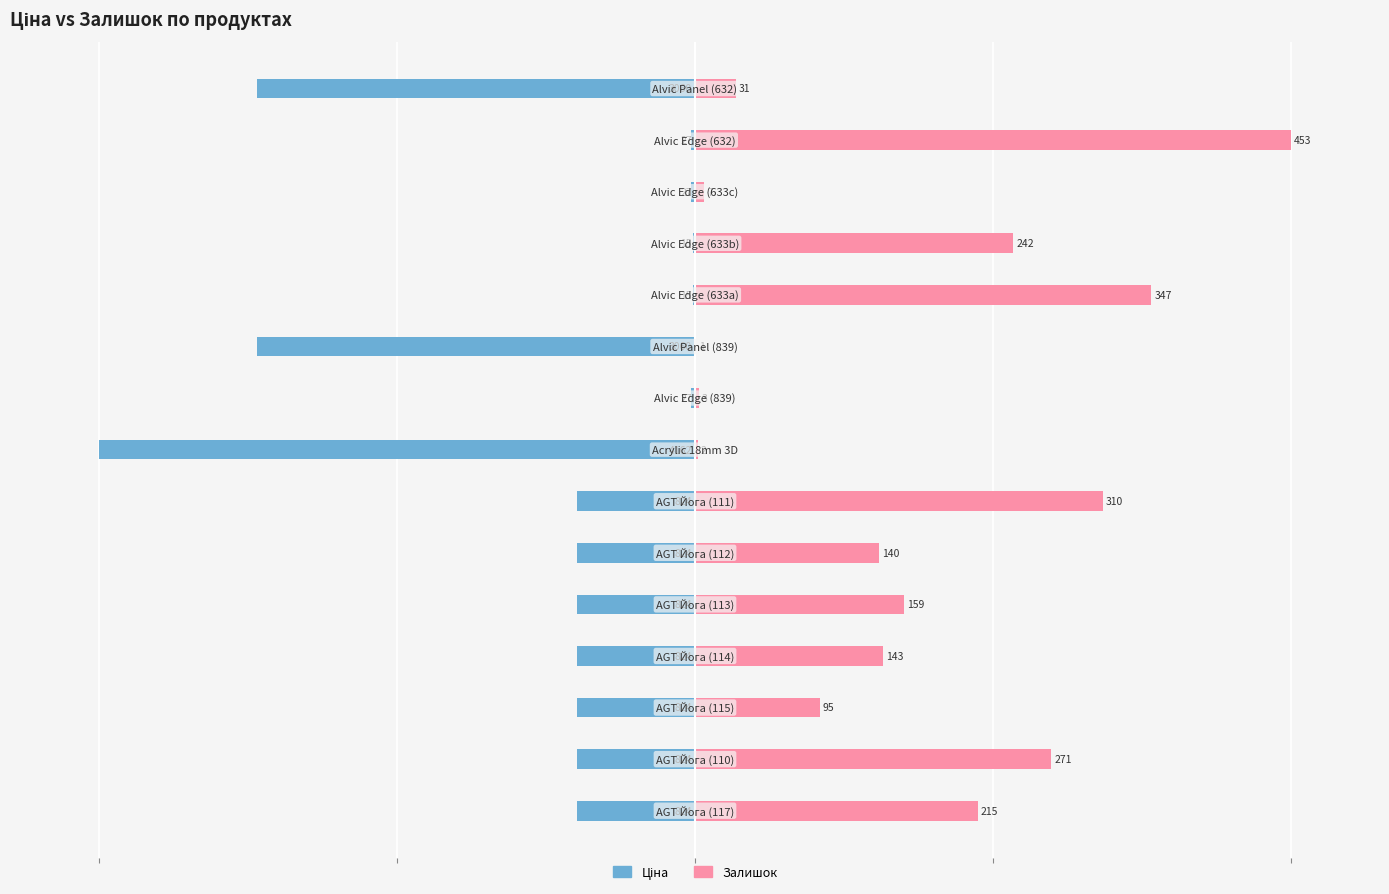

Is it true that Ціна equals -73.5 at 9?

True